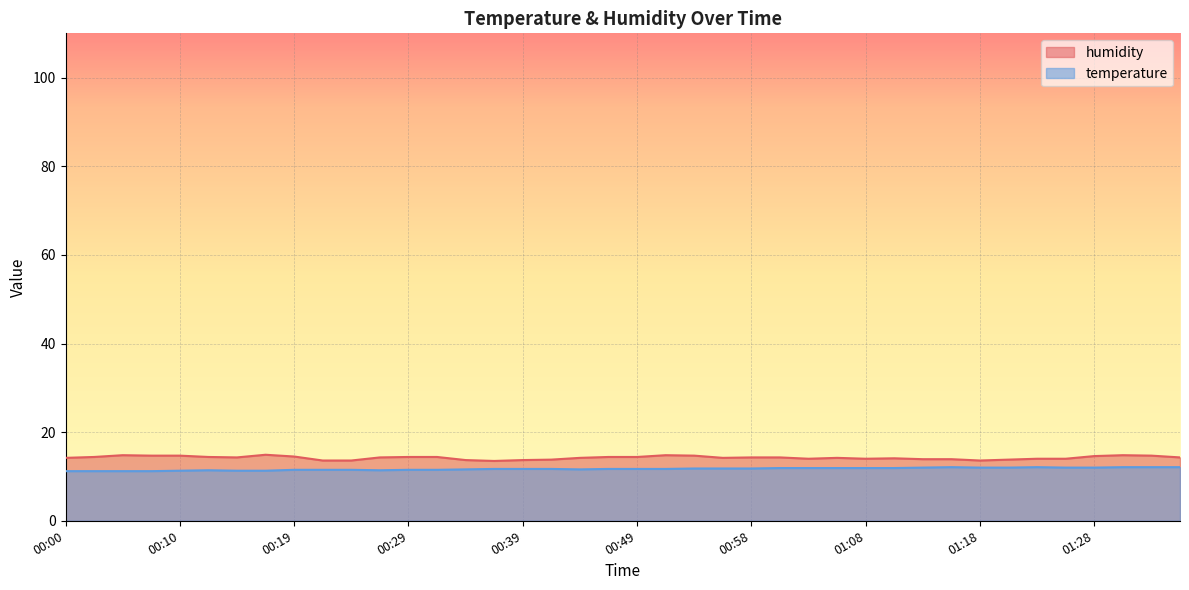

What is the difference between the humidity values at 00:00 and 00:19?

0.3